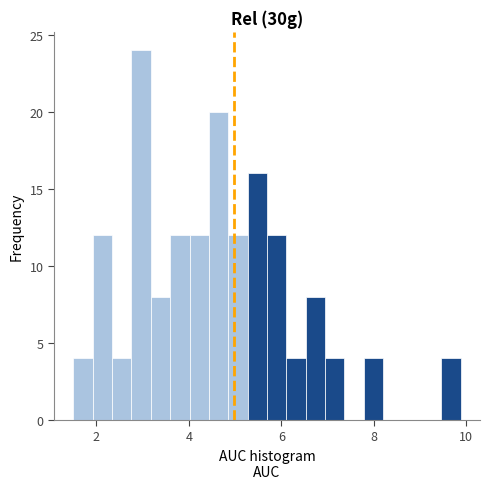

Around what value on the x-axis is the tallest bar? Give the approximate position of its centre, as read against the axis.

3.0